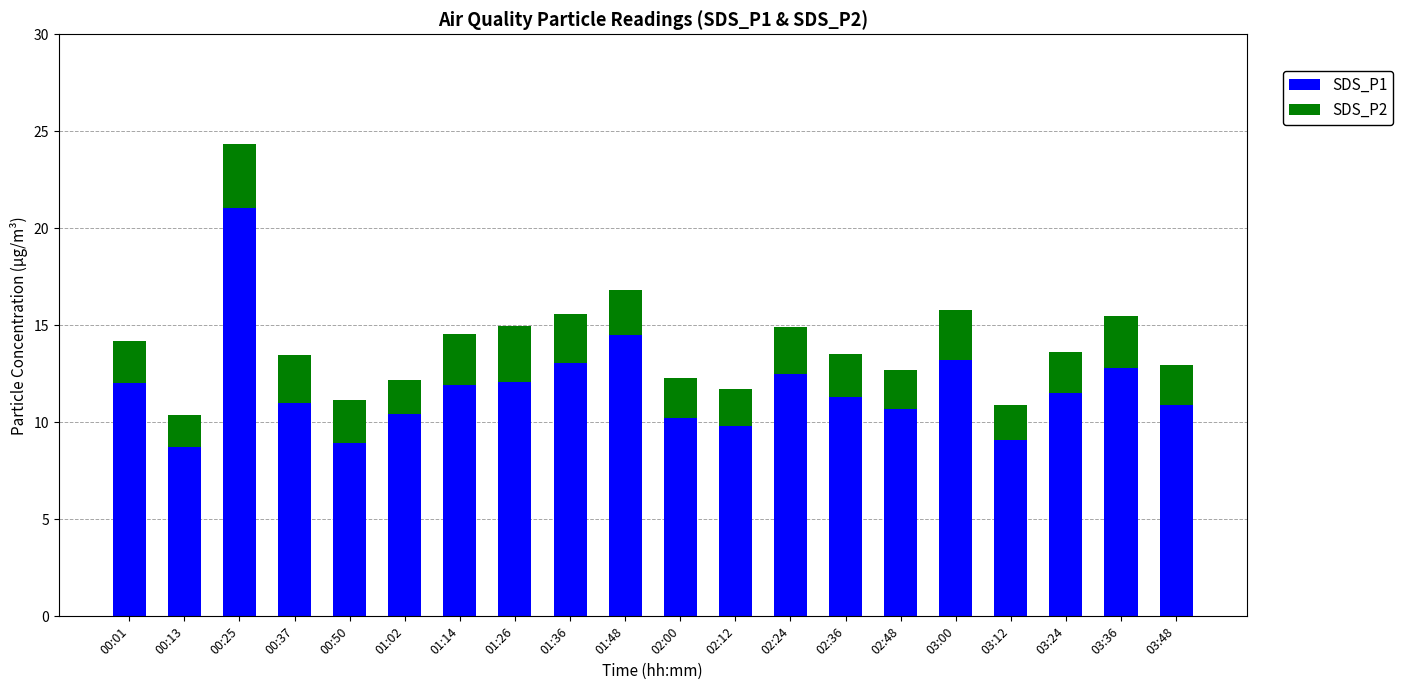

The value of SDS_P1 at 00:37 is 14.7. True or false?

False